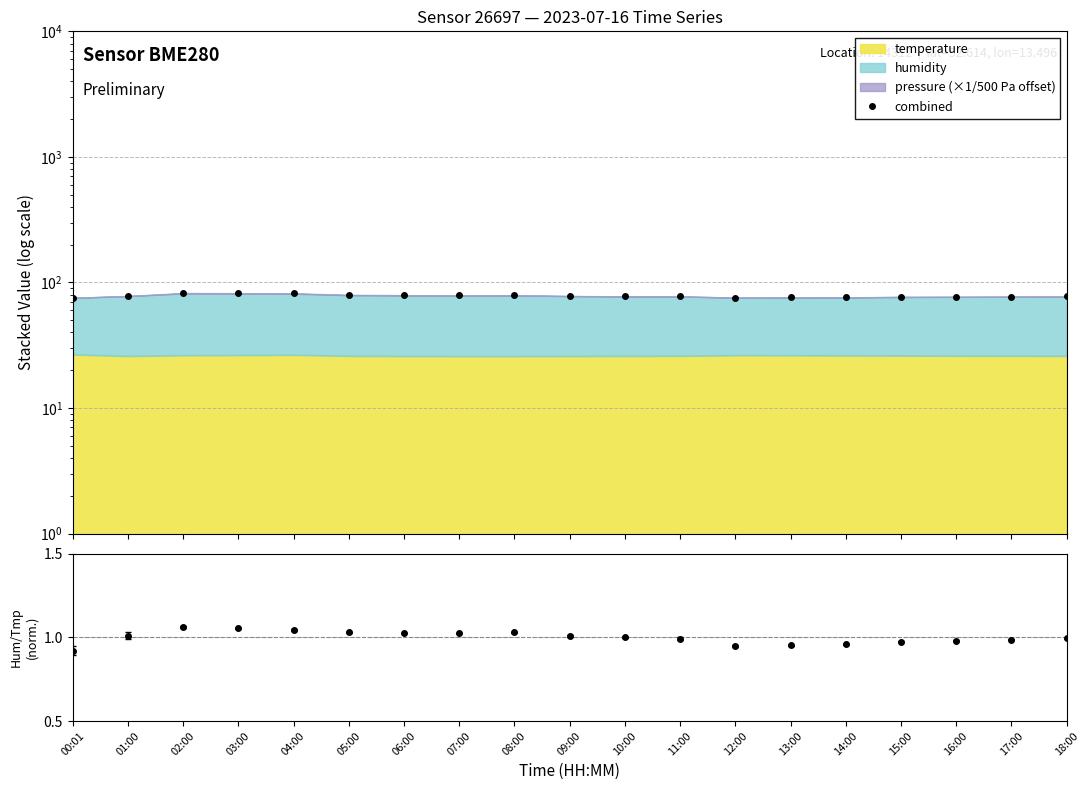

Which series has the largest total across all categories?

combined